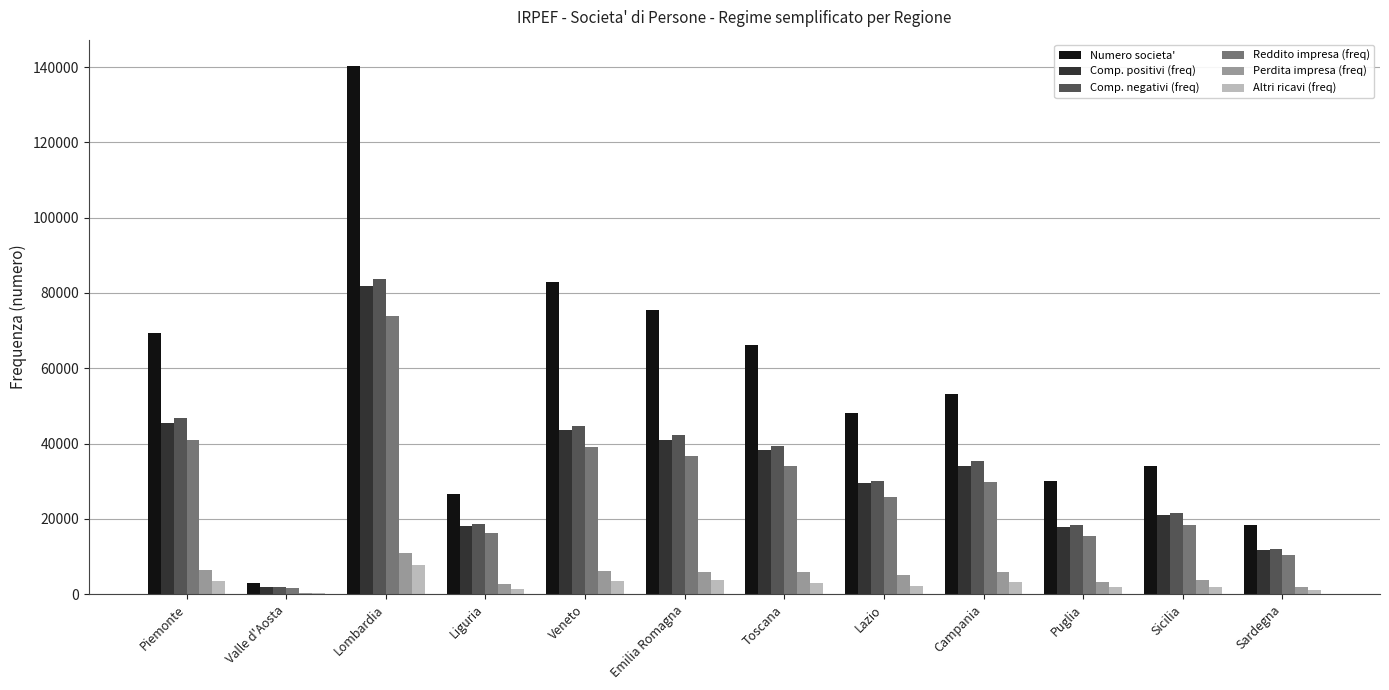

Is it true that Numero societa' equals 26599 at Liguria?

True